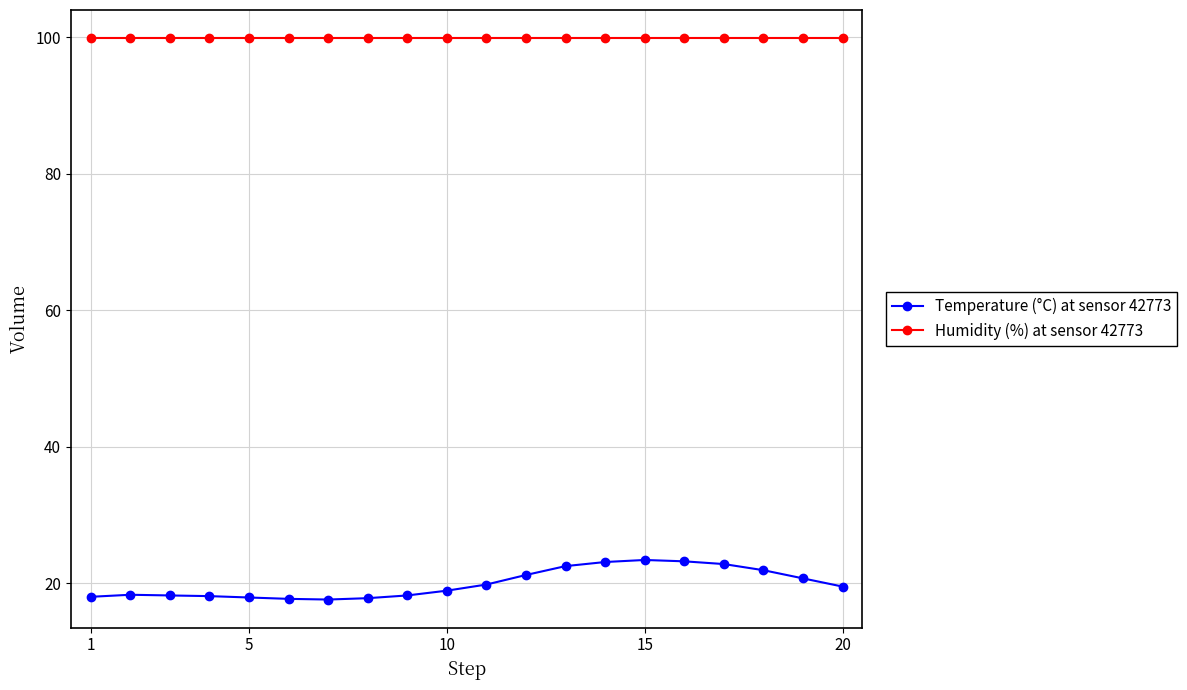

List the series in order of their peak value, highest first.

Humidity (%) at sensor 42773, Temperature (°C) at sensor 42773